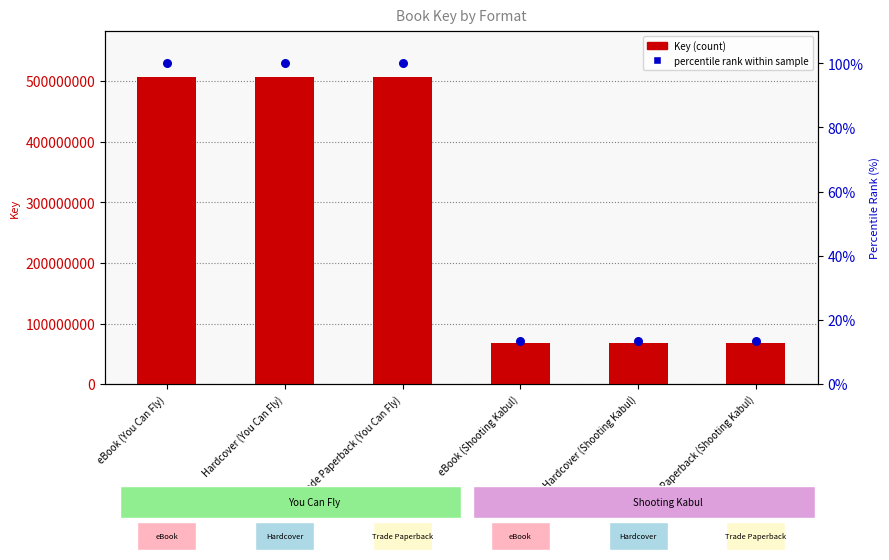

Which series reaches the maximum Y coordinate?

Key (count)